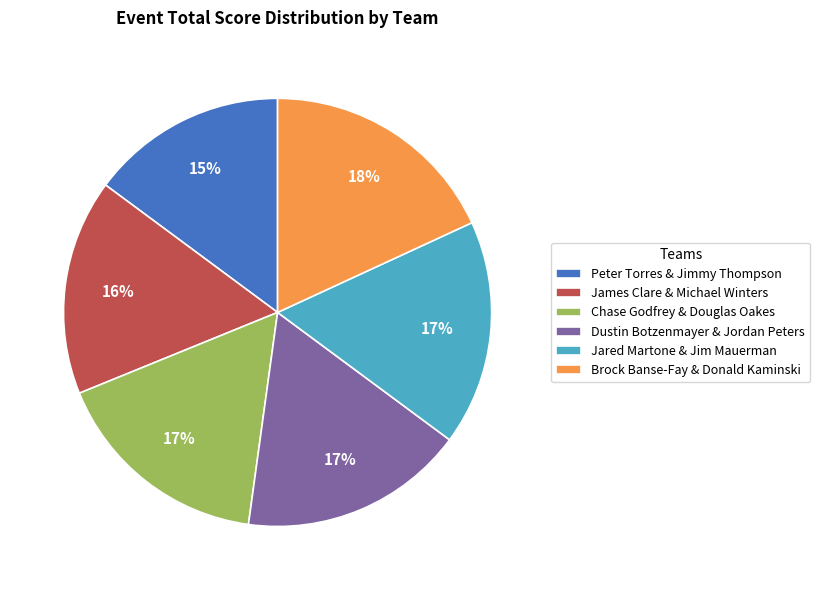

Which category has the smallest portion of the pie?

Peter Torres & Jimmy Thompson